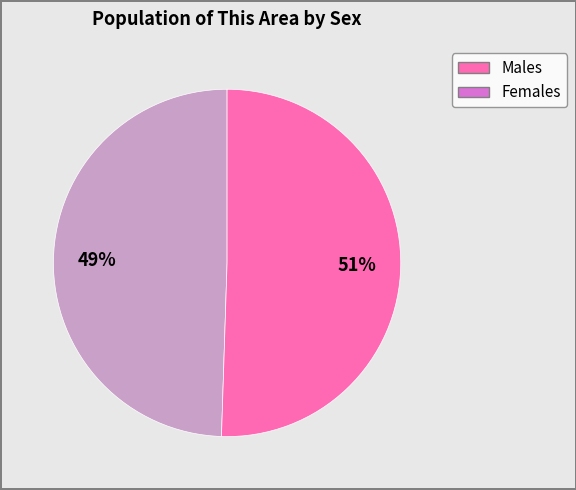

To the nearest percent, what is the average slice percentage?

50%